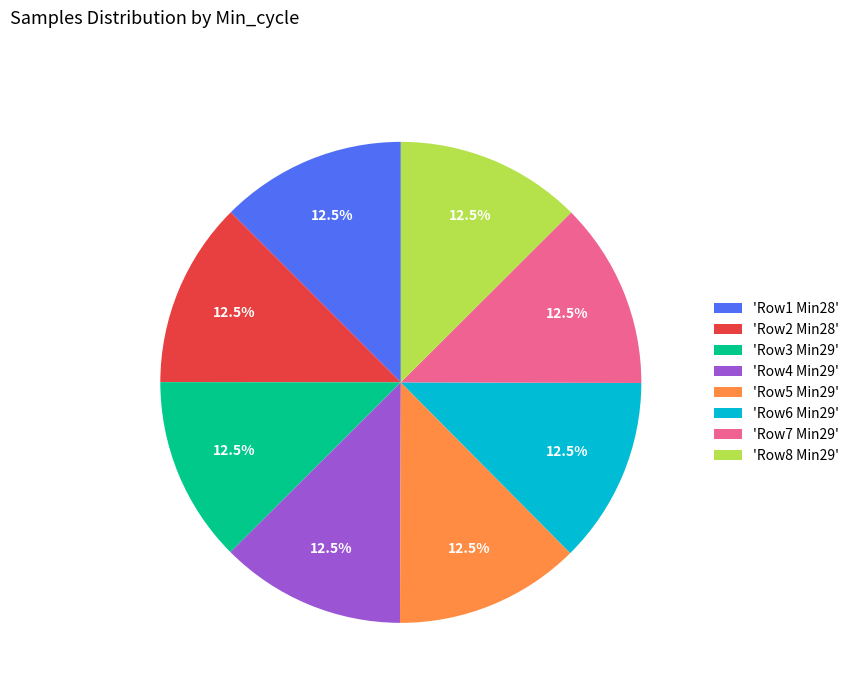

Approximately how many times larger is the value at 'Row1 Min28' compared to 'Row3 Min29'?

1.0